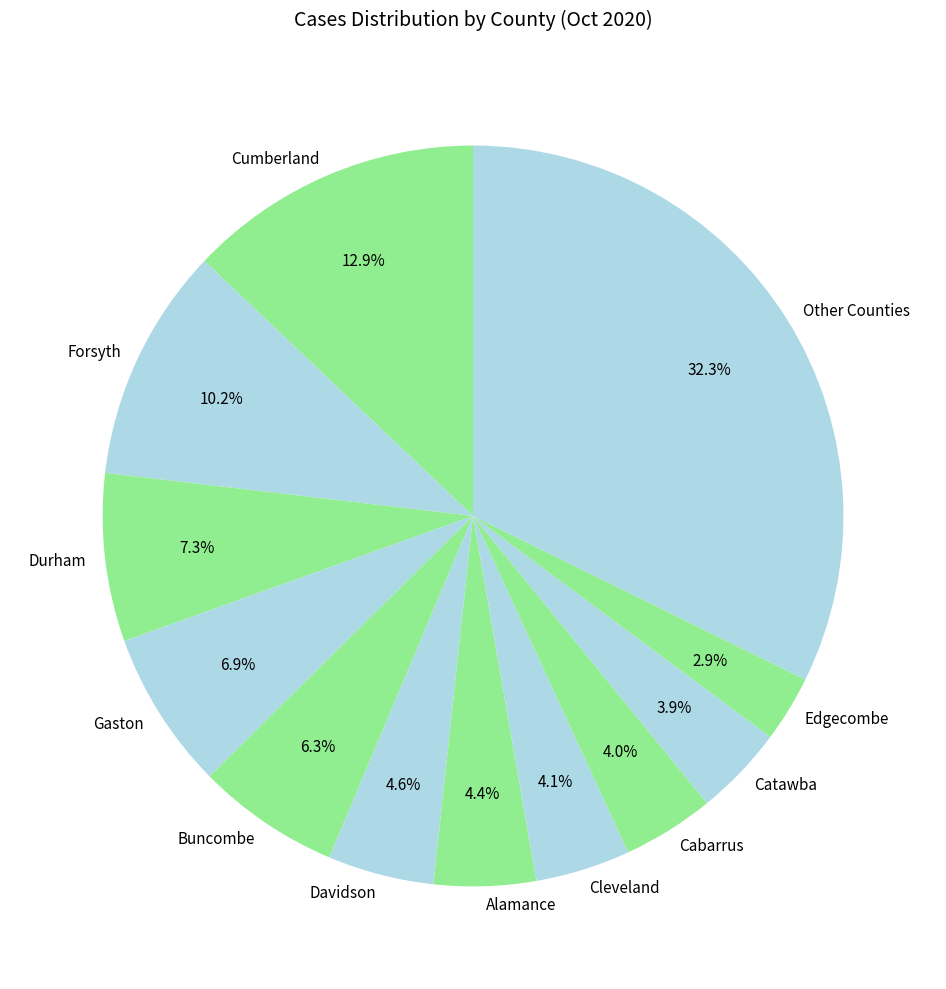

To the nearest percent, what is the average slice percentage?

8%